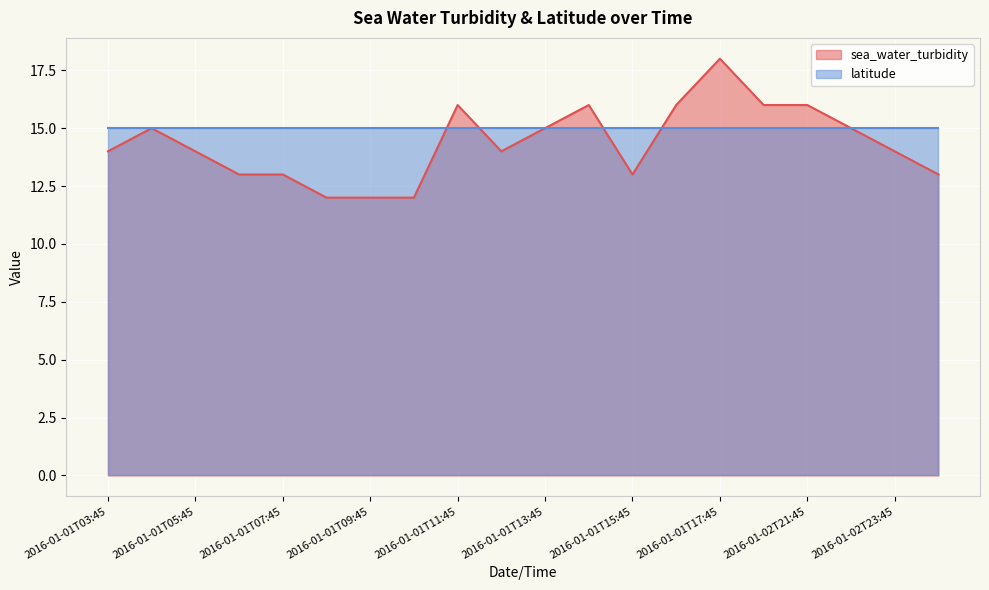

How many points are lower than both their immediate neighbors (excluding endpoints)?

2